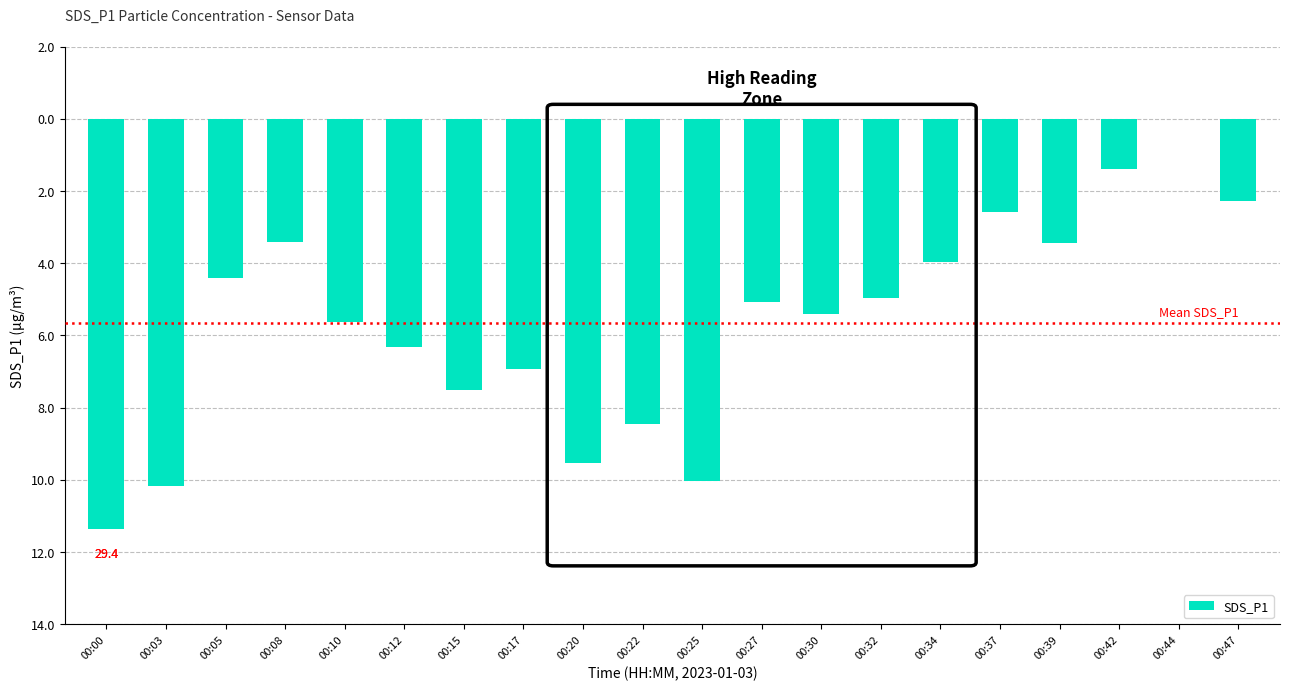

What is the sum of all values?

-112.8